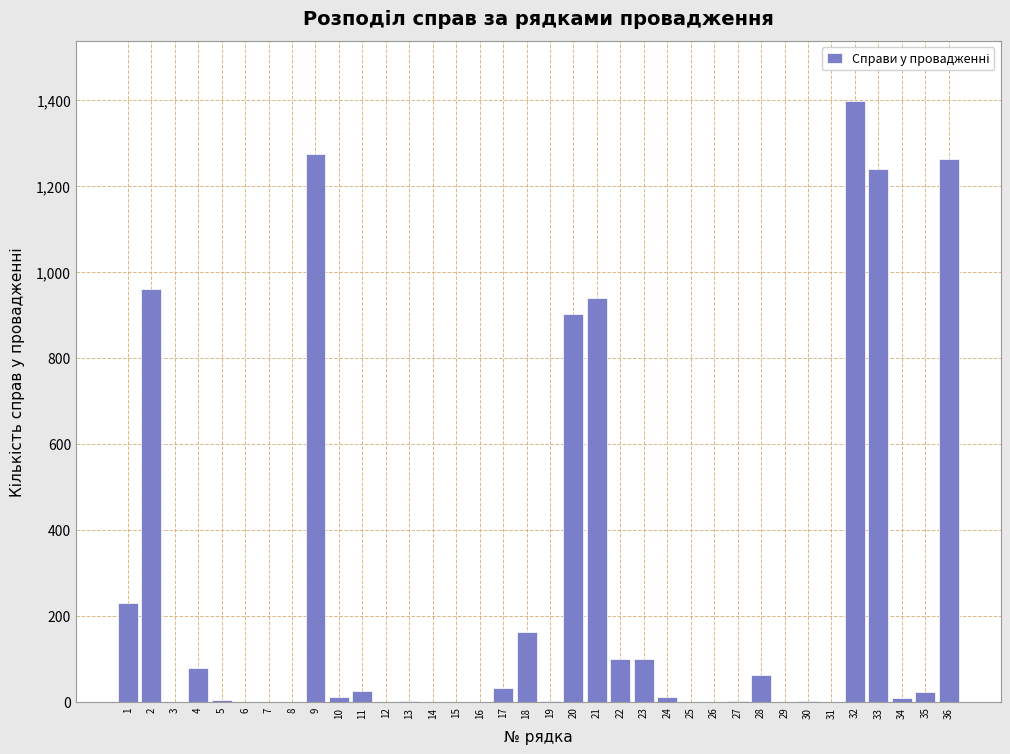

The value at 1 is 231. True or false?

True